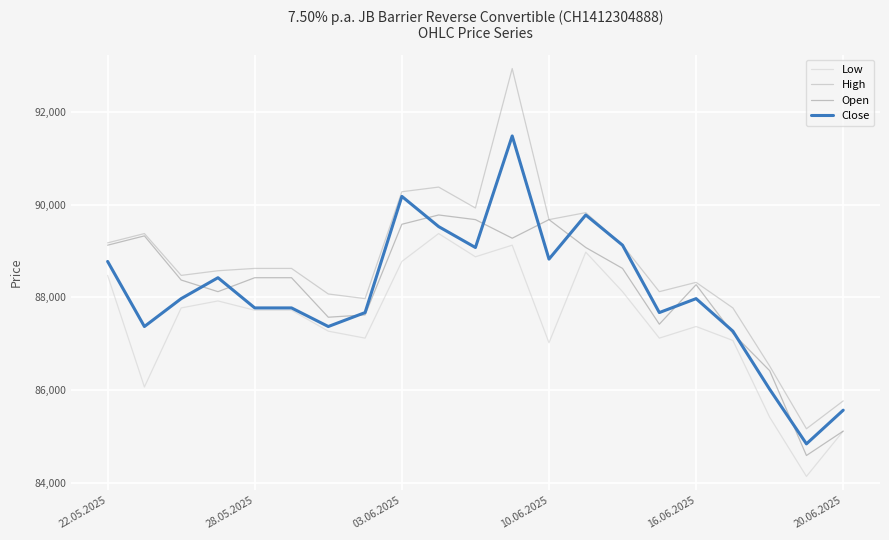

Which series has the widest spread of values?

High